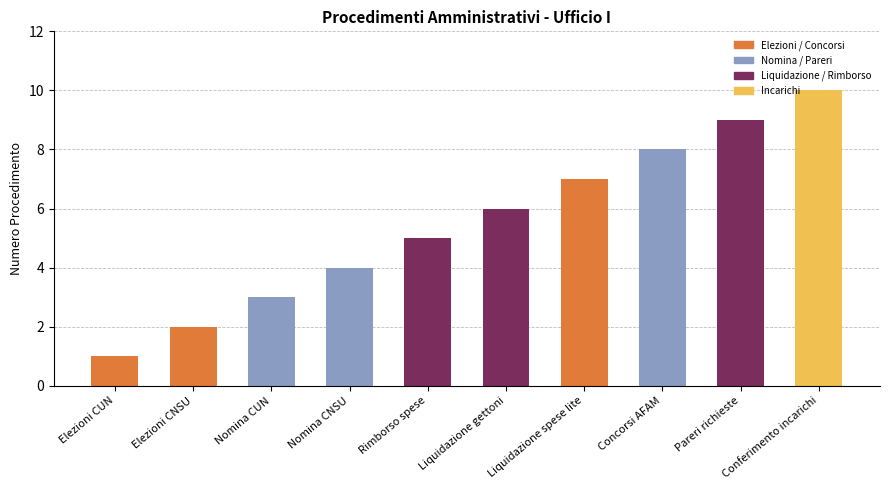

Reading left to right, list all the values displayed in this chart.

Elezioni CUN=1	Elezioni CNSU=2	Nomina CUN=3	Nomina CNSU=4	Rimborso spese=5	Liquidazione gettoni=6	Liquidazione spese lite=7	Concorsi AFAM=8	Pareri richieste=9	Conferimento incarichi=10